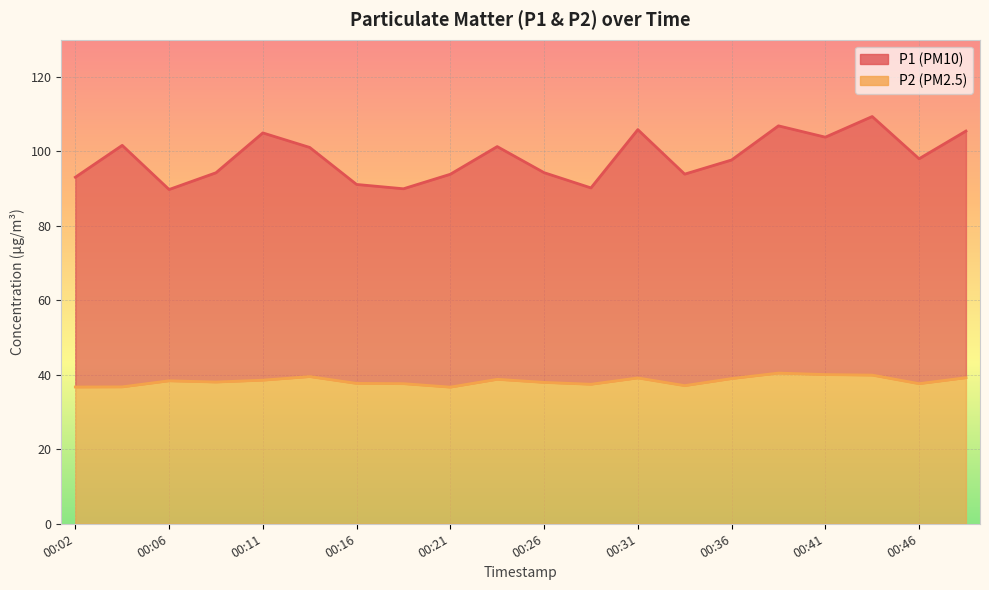

True or false: P2 and P1 intersect in this chart.

False